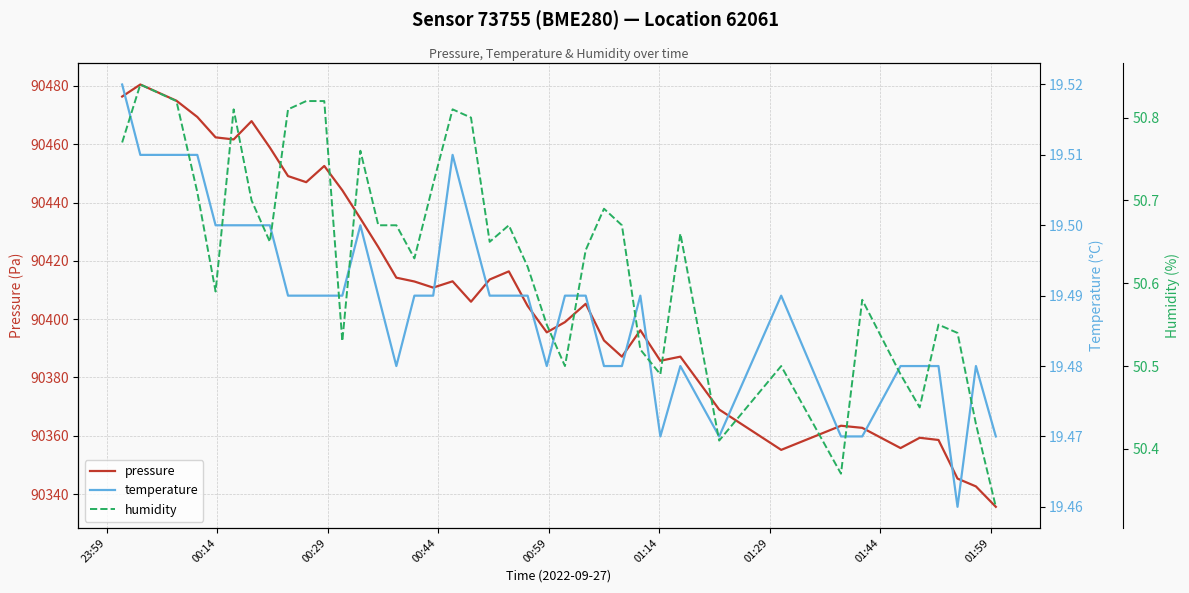

What is the highest value of the pressure series?

90480.5